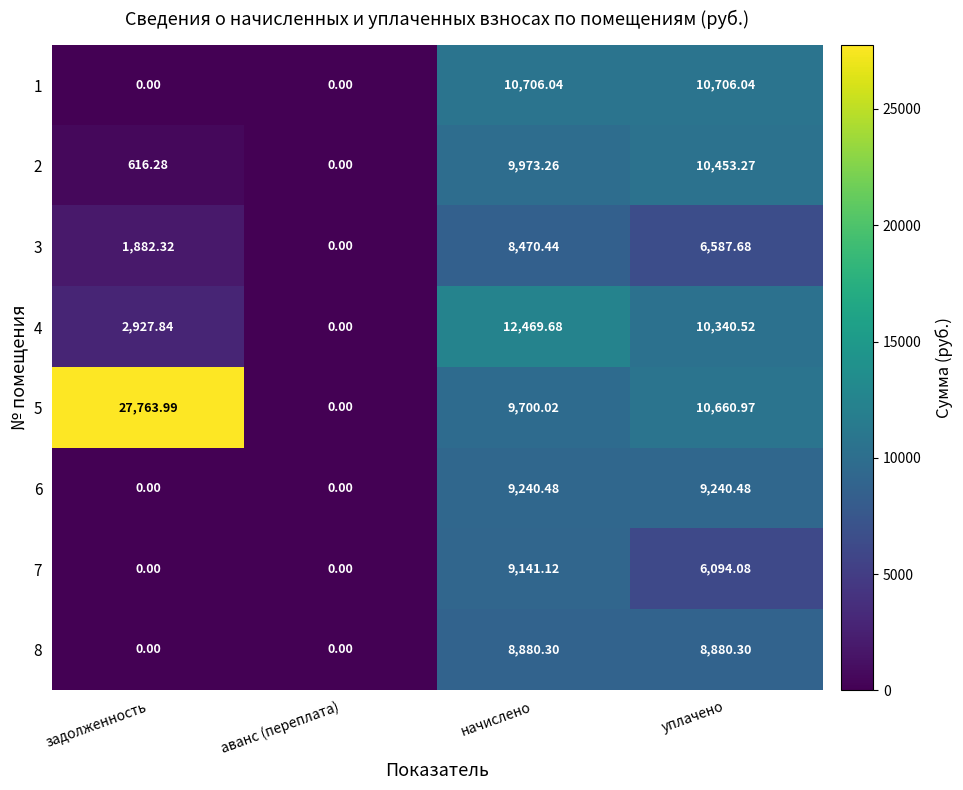

What is the spread (max minus min) of values at начислено?

3999.2